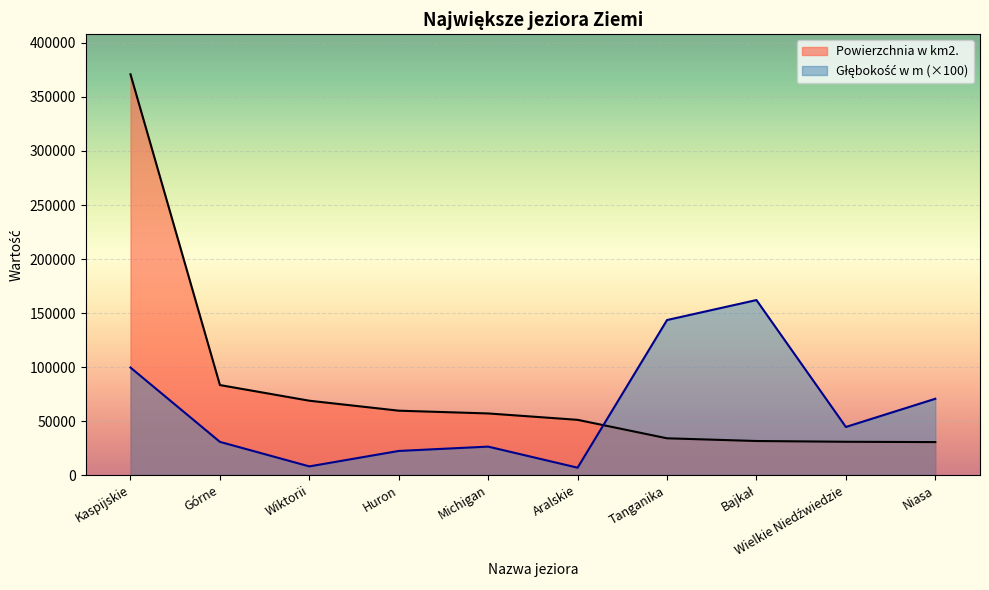

Reading right to left, what are all the values shown in this chart?

Powierzchnia w km2.: Niasa=30500	Wielkie Niedźwiedzie=30792	Bajkał=31500	Tanganika=34000	Aralskie=51100	Michigan=57016	Huron=59570	Wiktorii=68800	Górne=83300	Kaspijskie=371000
Głębokość w m: Niasa=70600	Wielkie Niedźwiedzie=44500	Bajkał=162000	Tanganika=143500	Aralskie=6800	Michigan=26300	Huron=22300	Wiktorii=8000	Górne=30700	Kaspijskie=99500